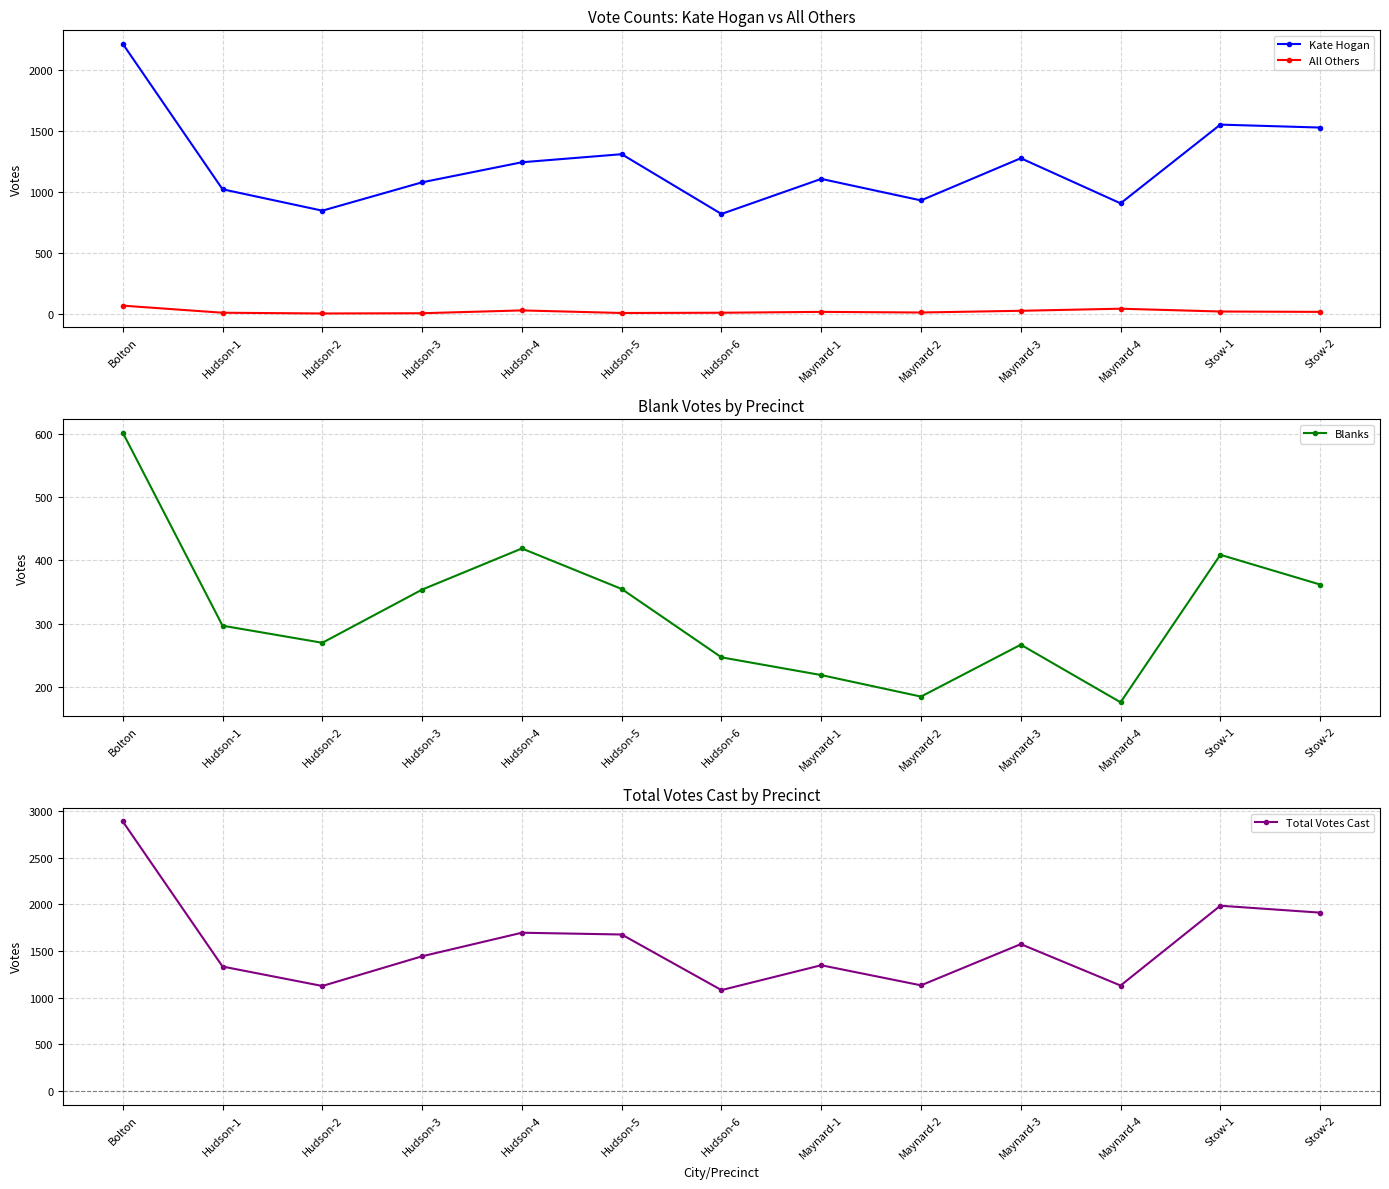

How many lines are shown in the chart?

4